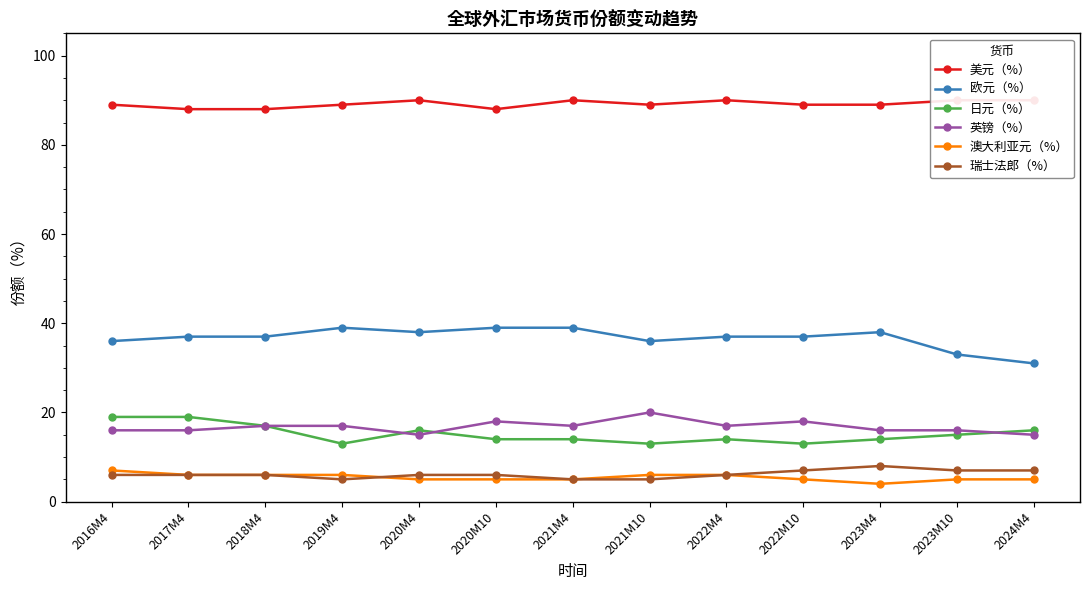

What is the sum of all 欧元（%） values?

477